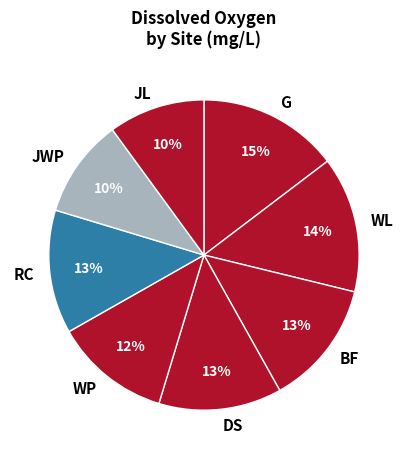

What percentage is the WP slice, to the nearest percent?

12%